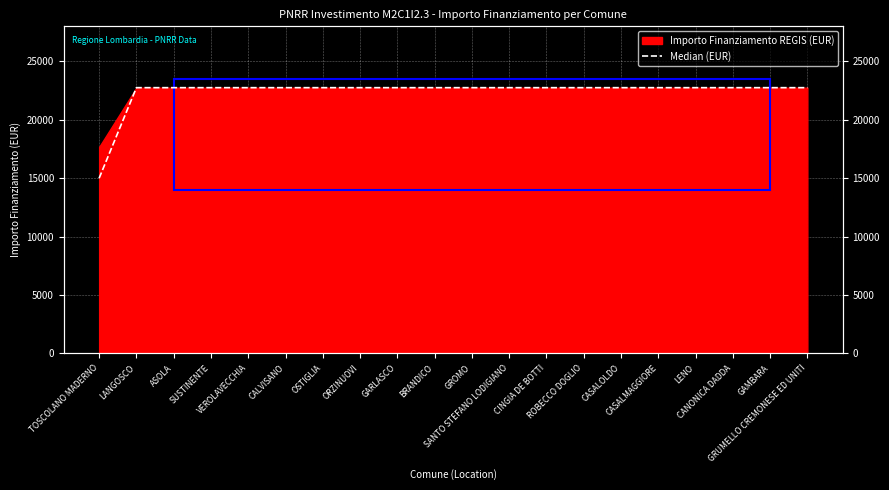

Where is the data nearest to the value 18875?

TOSCOLANO MADERNO